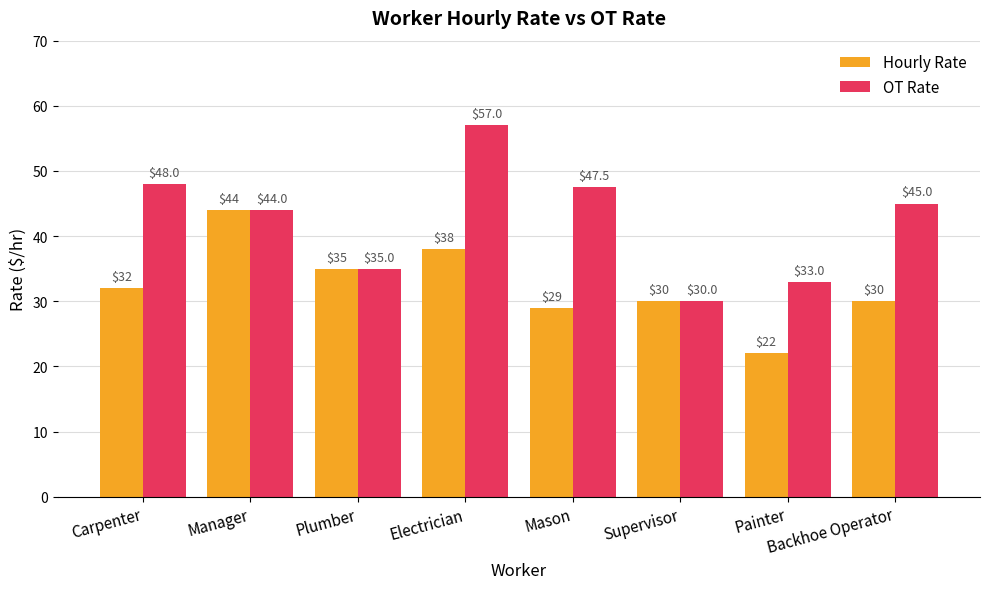

The value of OT Rate at Carpenter is 48.0. True or false?

True